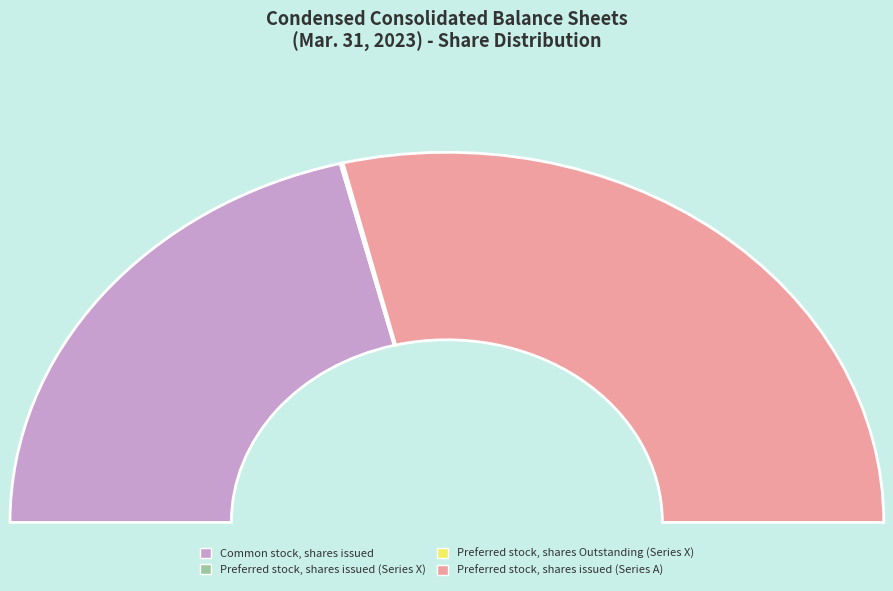

Is Common stock, shares issued the majority of the pie?

No